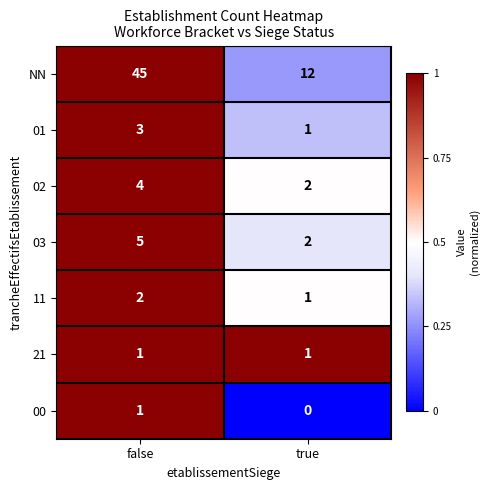

What is the sum of the NN values at false and true?

57